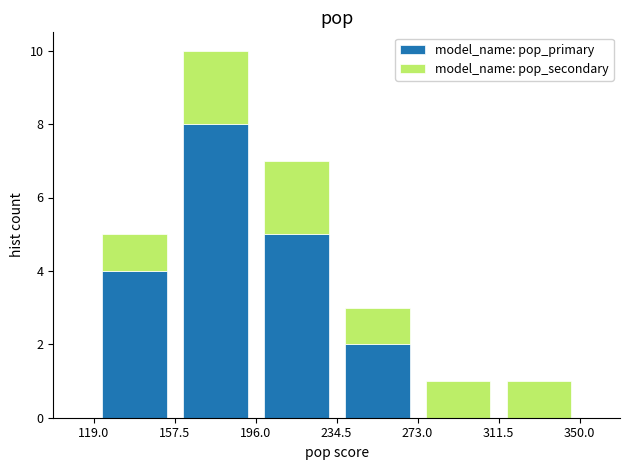

Reading left to right, list every stacked bar in this chart as the range it spans on the x-axis followed by its total height. The values are not printed on the chart, so give them approximately, as read against the axis.

119.0 to 157.5: 5
157.5 to 196.0: 10
196.0 to 234.5: 7
234.5 to 273.0: 3
273.0 to 311.5: 1
311.5 to 350.0: 1